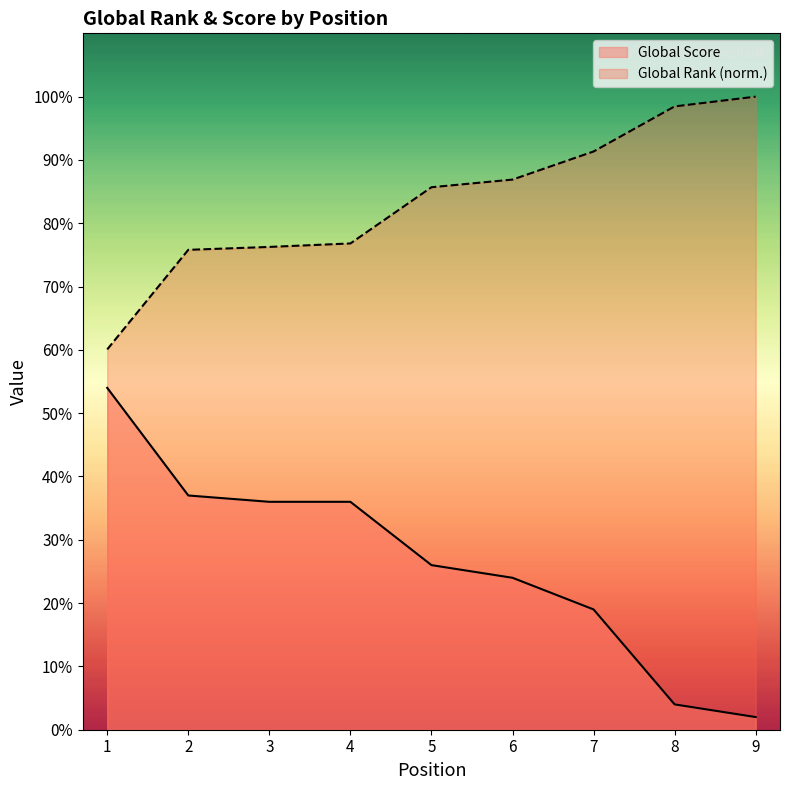

The Global Rank (scaled) series shows 98.5 at 8. True or false?

True